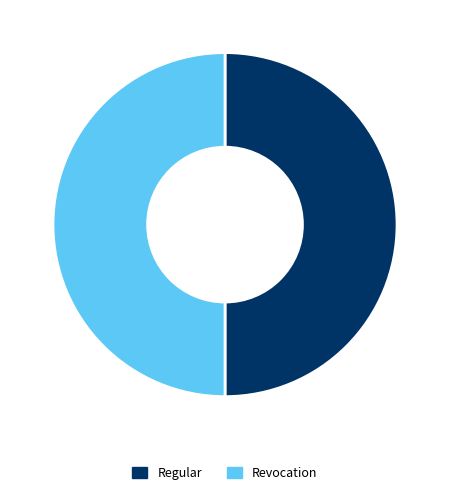

Approximately how many times larger is the value at Regular compared to Revocation?

1.0